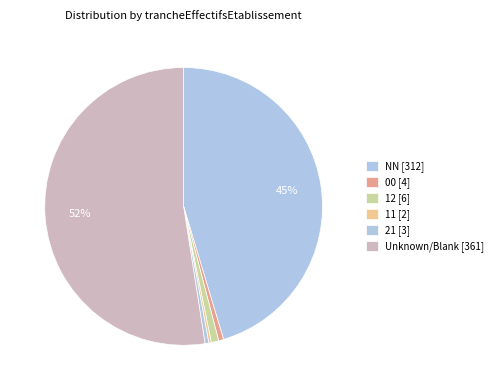

How many slices are in this pie chart?

6